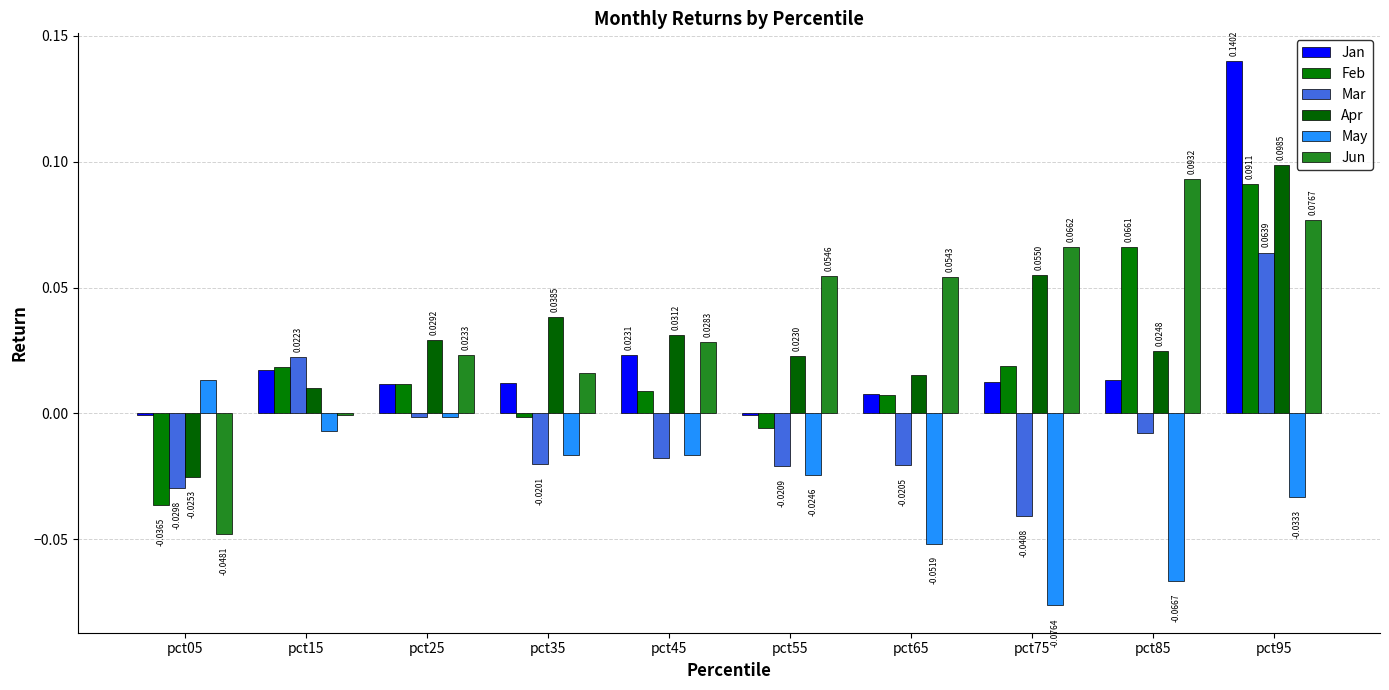

Which series has the largest range (max minus min)?

Jun